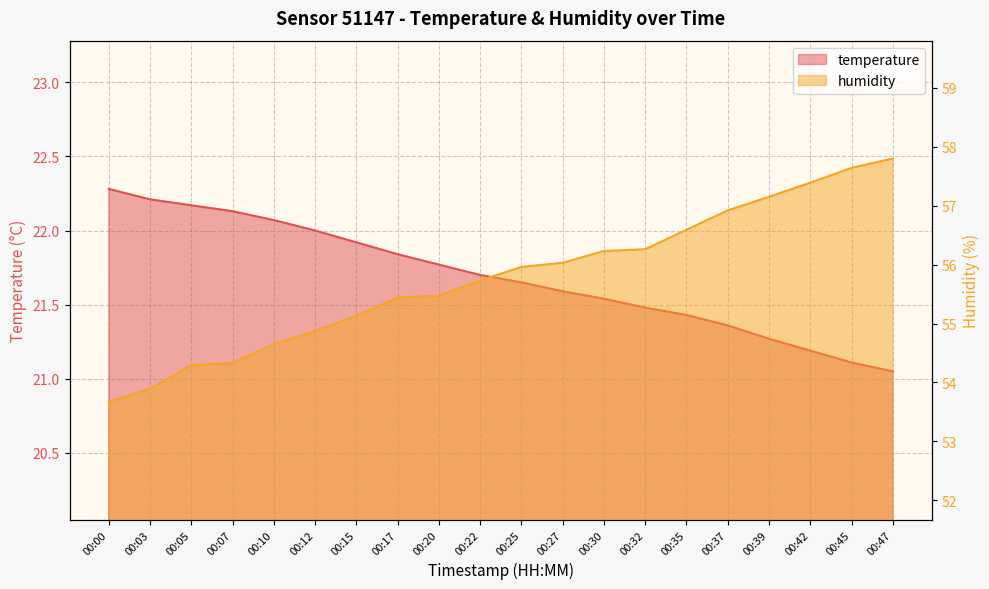

Reading left to right, list all the values displayed in this chart.

temperature: 22.3	22.2	22.2	22.1	22.1	22.0	21.9	21.8	21.8	21.7	21.6	21.6	21.5	21.5	21.4	21.4	21.3	21.2	21.1	21.1
humidity: 53.7	53.9	54.3	54.3	54.6	54.9	55.1	55.4	55.5	55.7	56.0	56.0	56.2	56.3	56.6	56.9	57.1	57.4	57.6	57.8